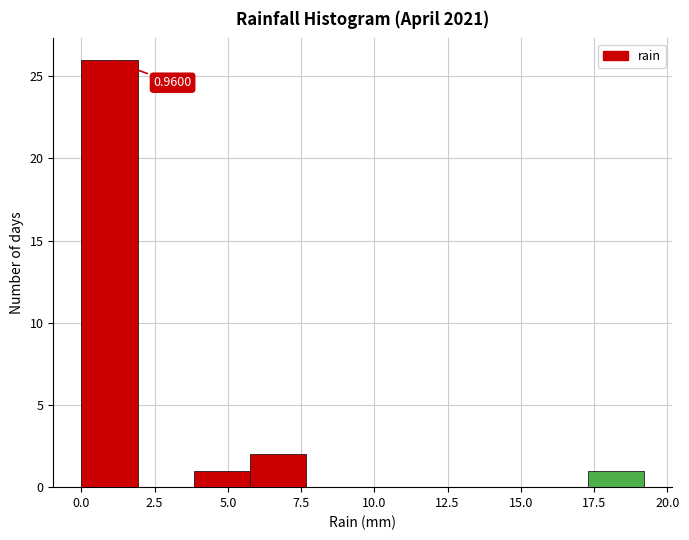

Read against the x-axis, roughly where is the centre of the tallest bar?

1.0